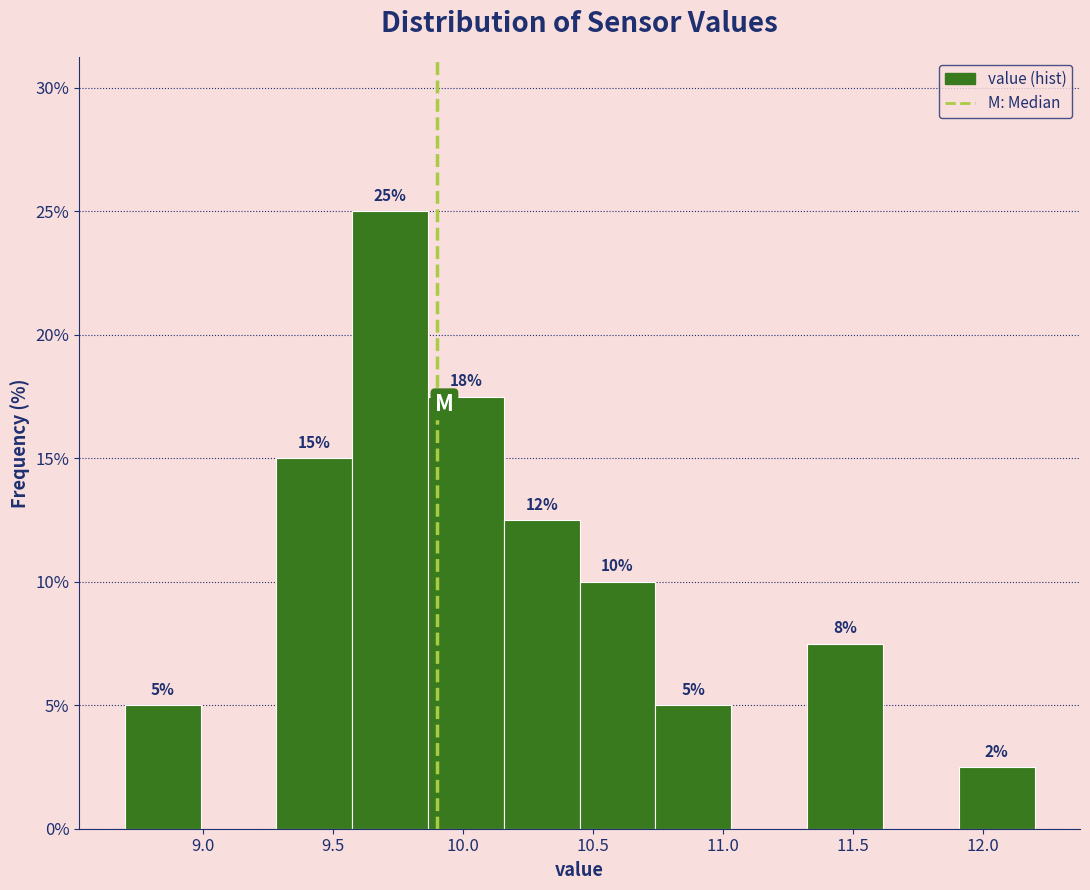

Over which range of the x-axis is the bar tallest?

9.60 to 9.85